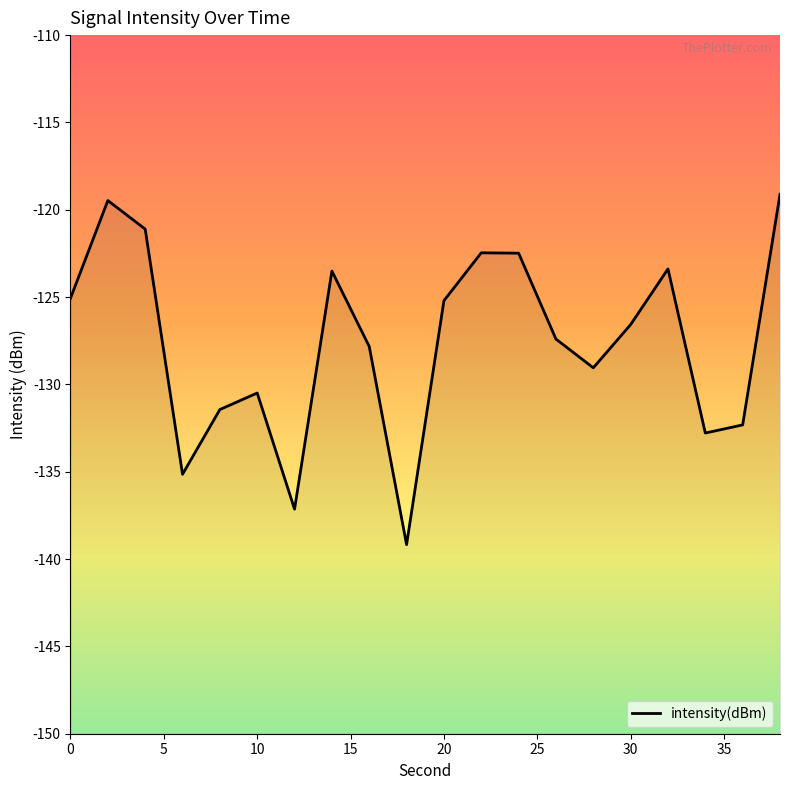

How many values exceed -126?

9